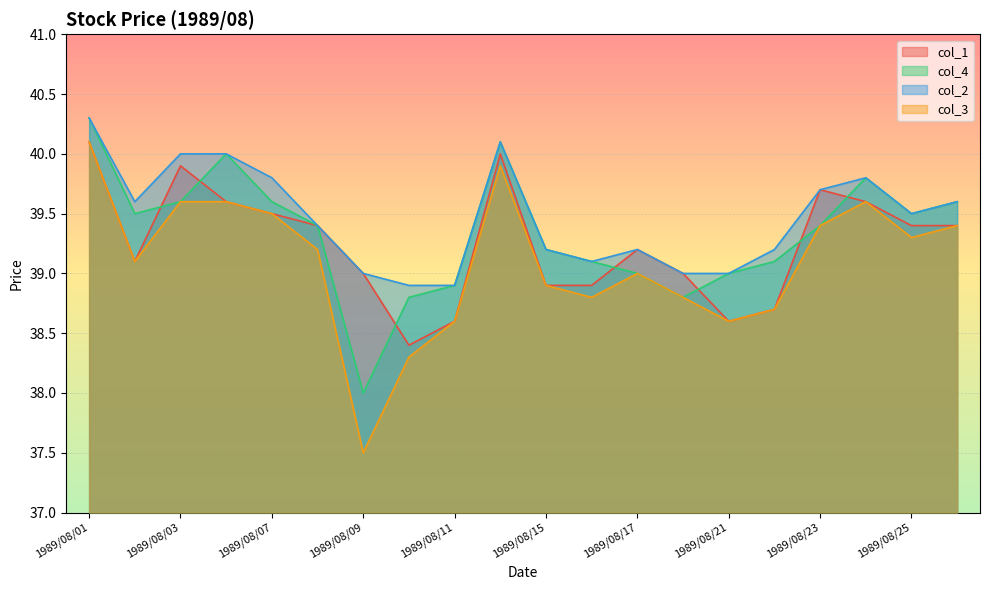

How many series are shown in this chart?

4